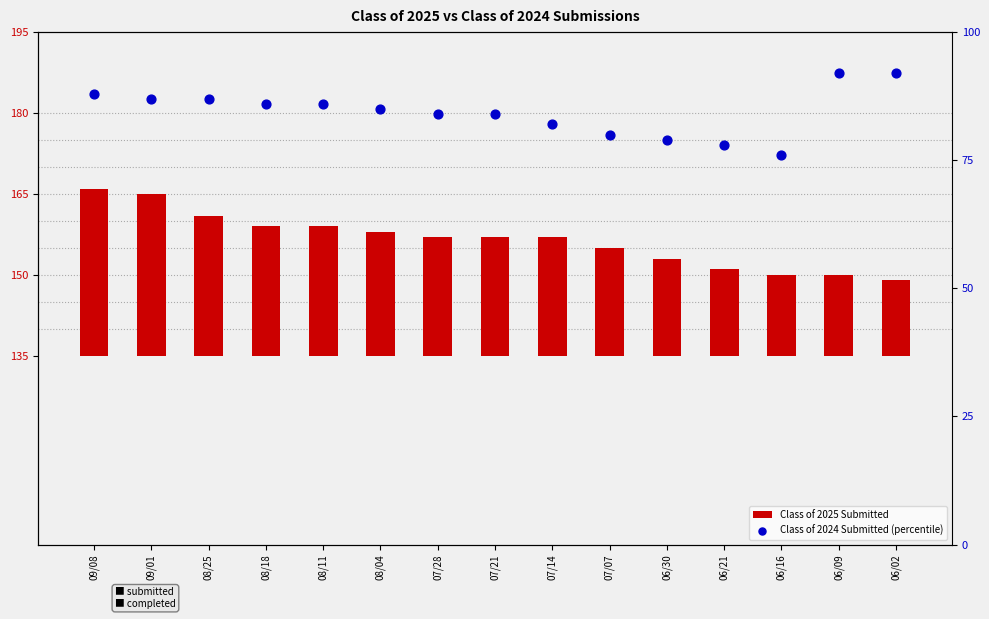

Which series contains the lowest Y value?

Class of 2025 Submitted